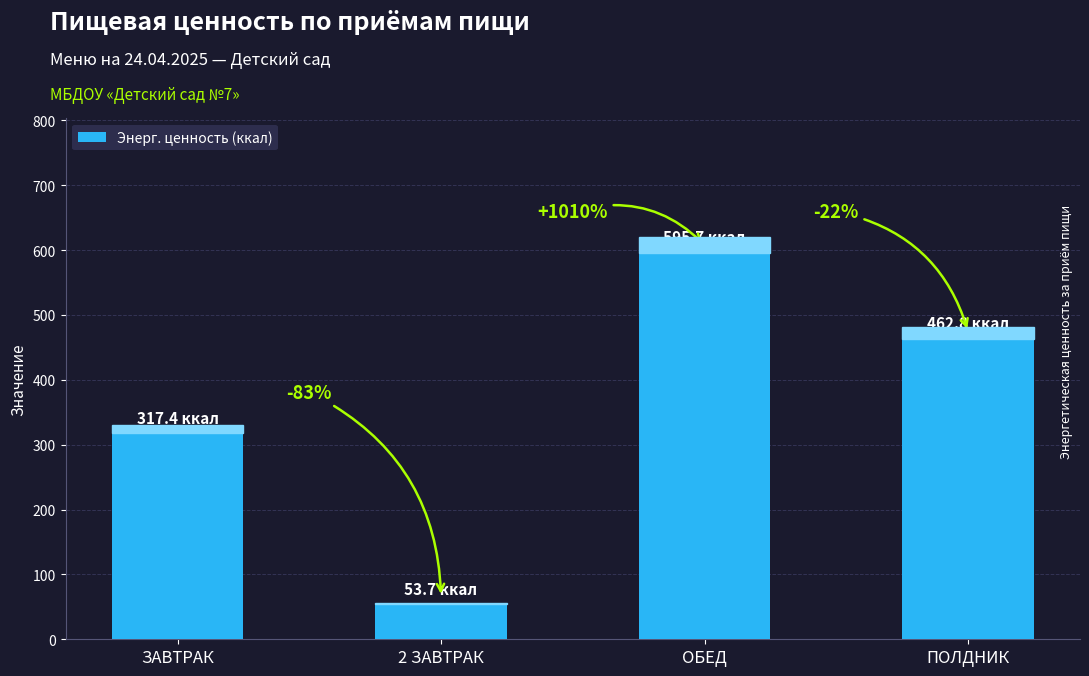

How many bars are there in total?

4